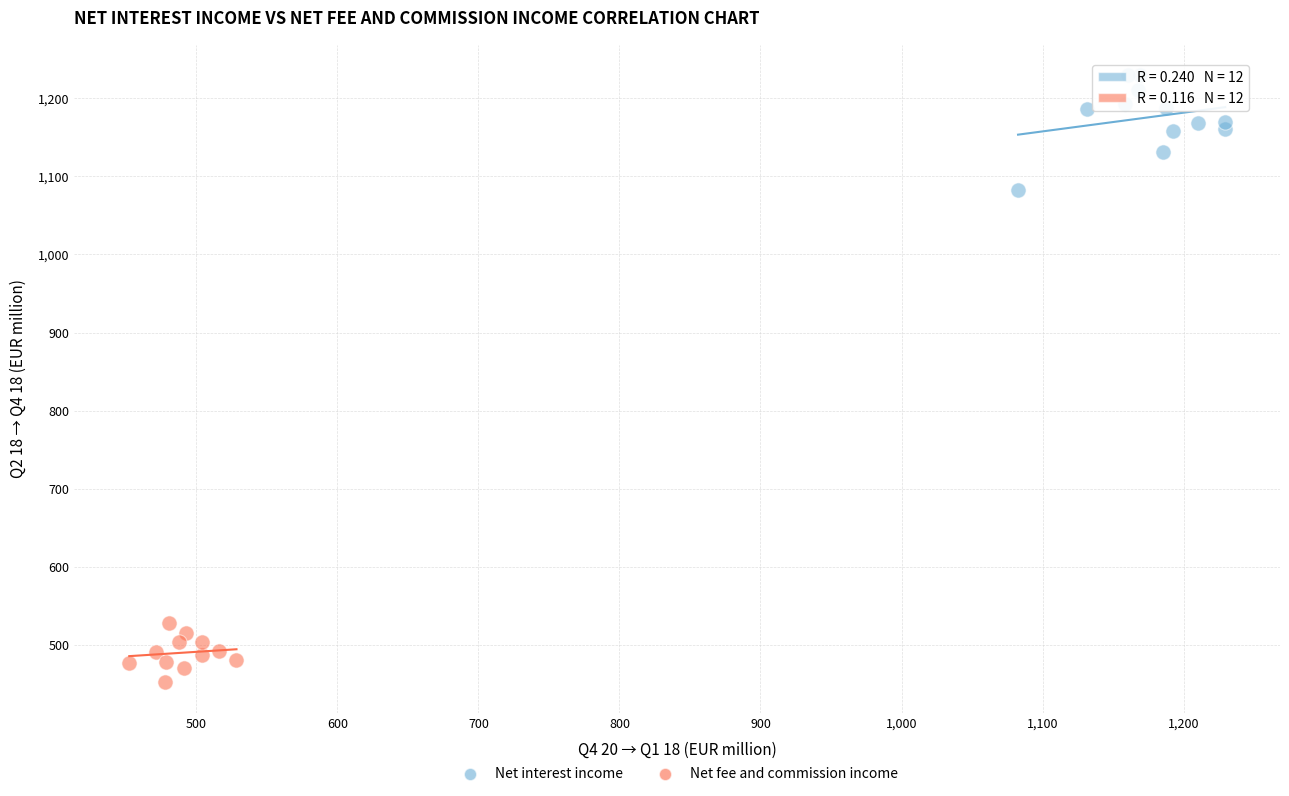

Which series has the largest Y range (max minus min)?

Net interest income